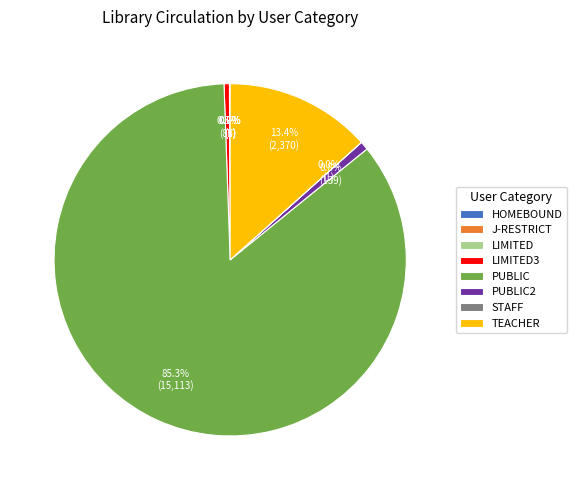

How much of the chart is everything except TEACHER?

86.6%